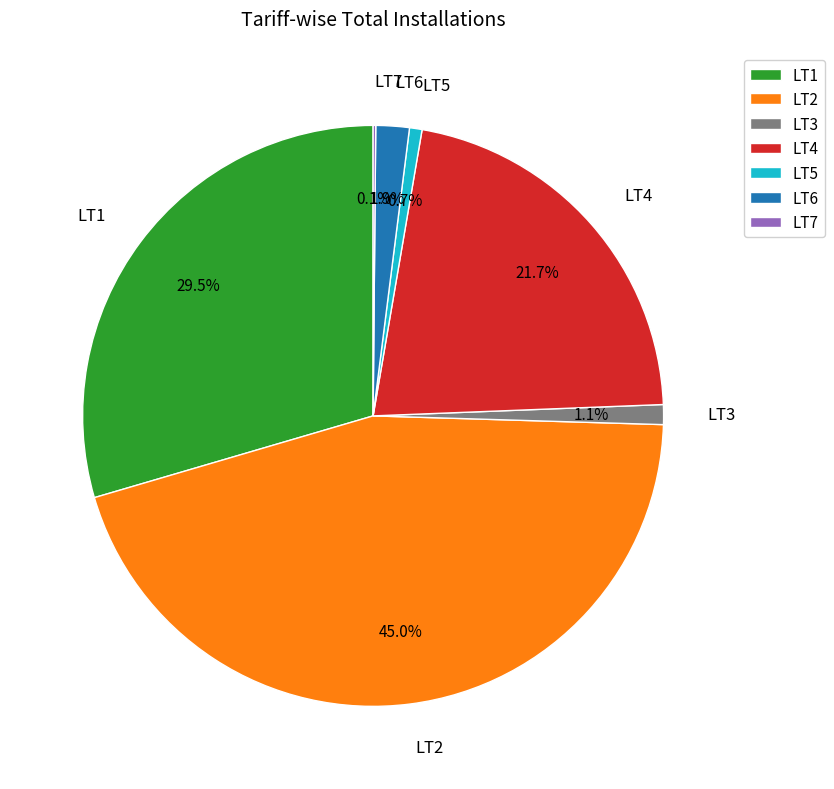

Is it true that LT4 is 7% of the pie?

False